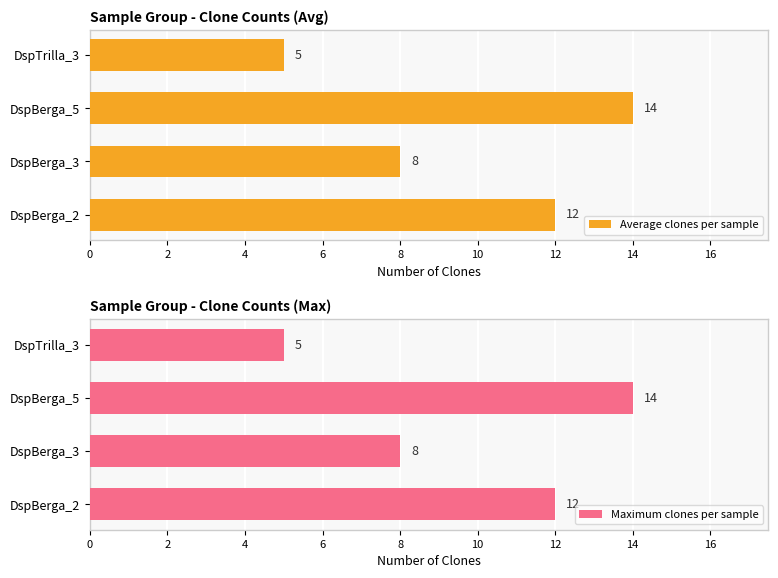

Which series has the largest total across all categories?

Average clones per sample